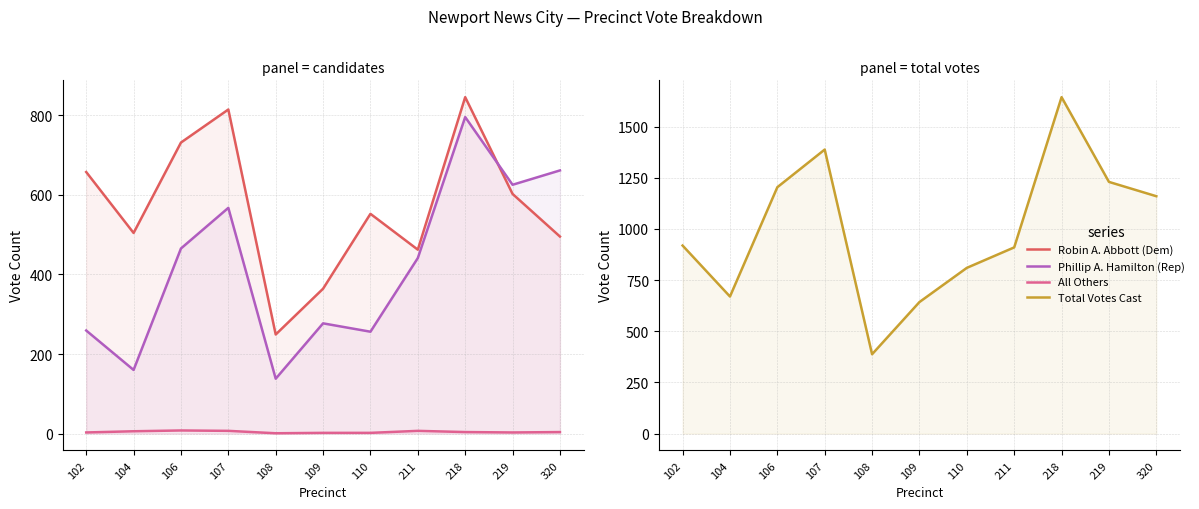

Is it true that All Others equals 11 at 106?

False